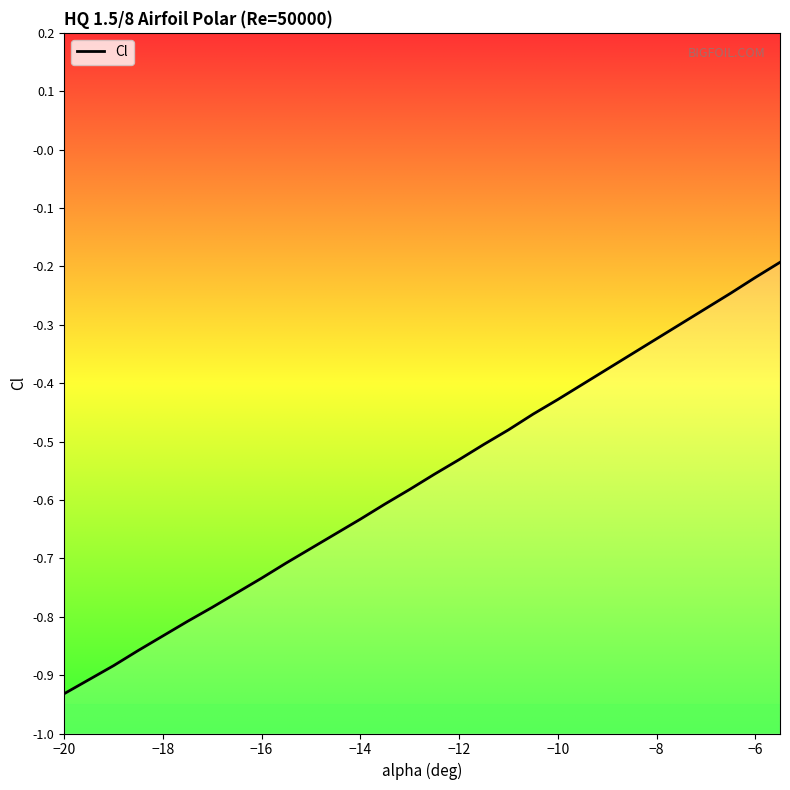

What is the label of the 7th point from the left?

-17